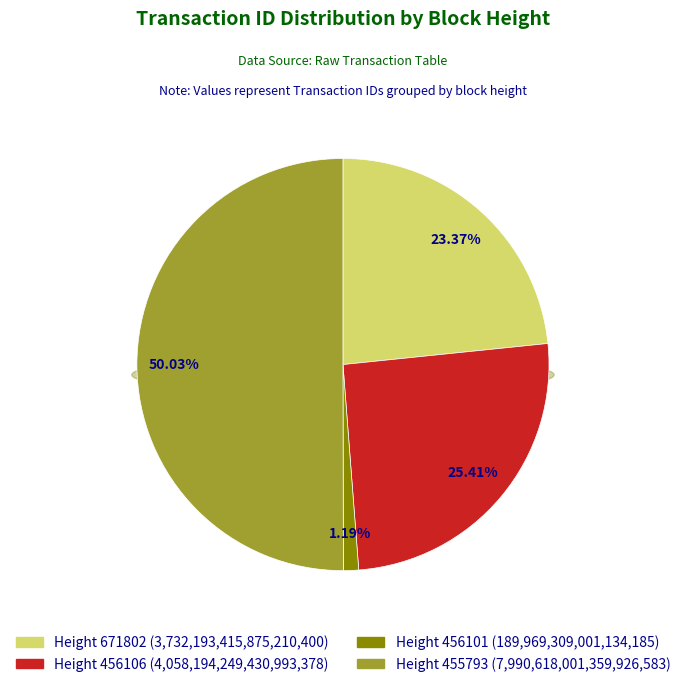

Which slice represents more than half of the pie?

455793